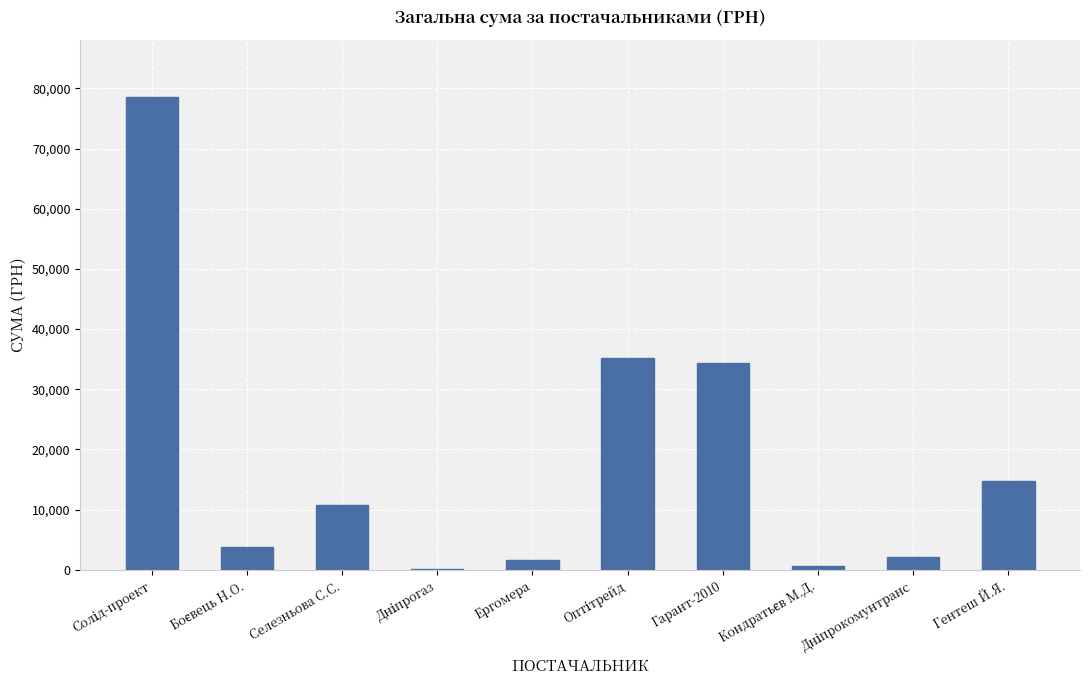

What is the sum of all values?

181805.2